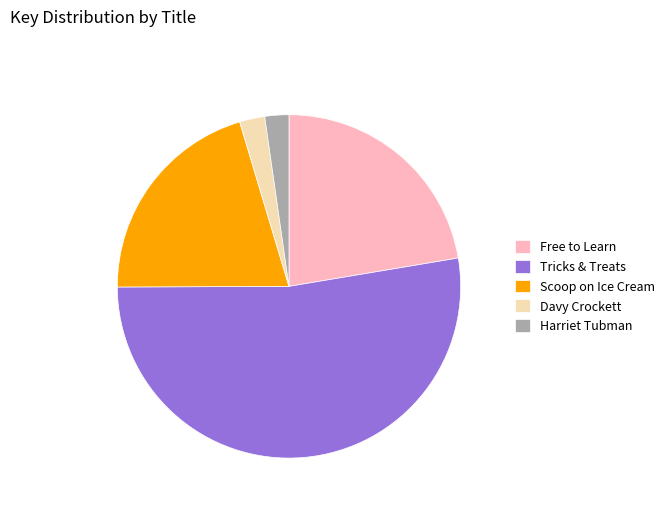

What is the ratio of the value at Scoop on Ice Cream to the value at Harriet Tubman?

9.0